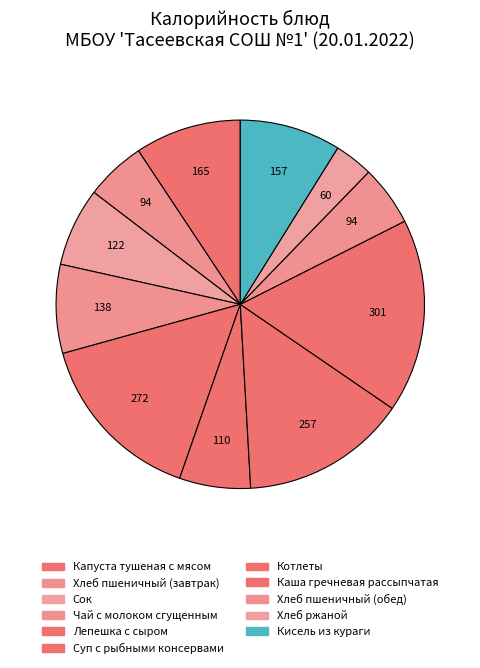

To the nearest percent, what percentage of the pie is Суп с рыбными консервами?

6%